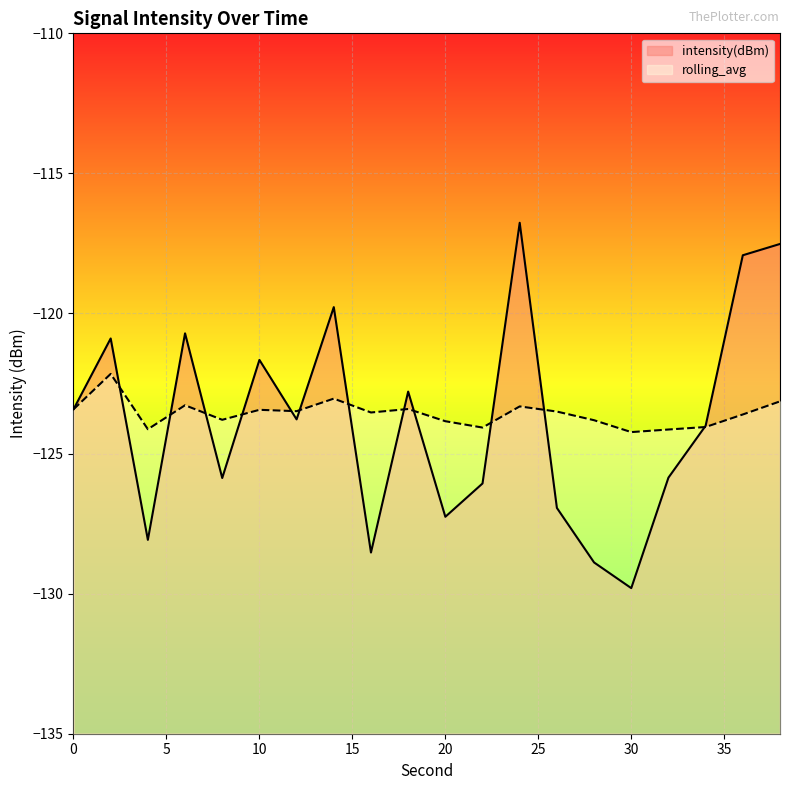

In rolling_avg, how many points are lower than both neighbors (excluding endpoints)?

6